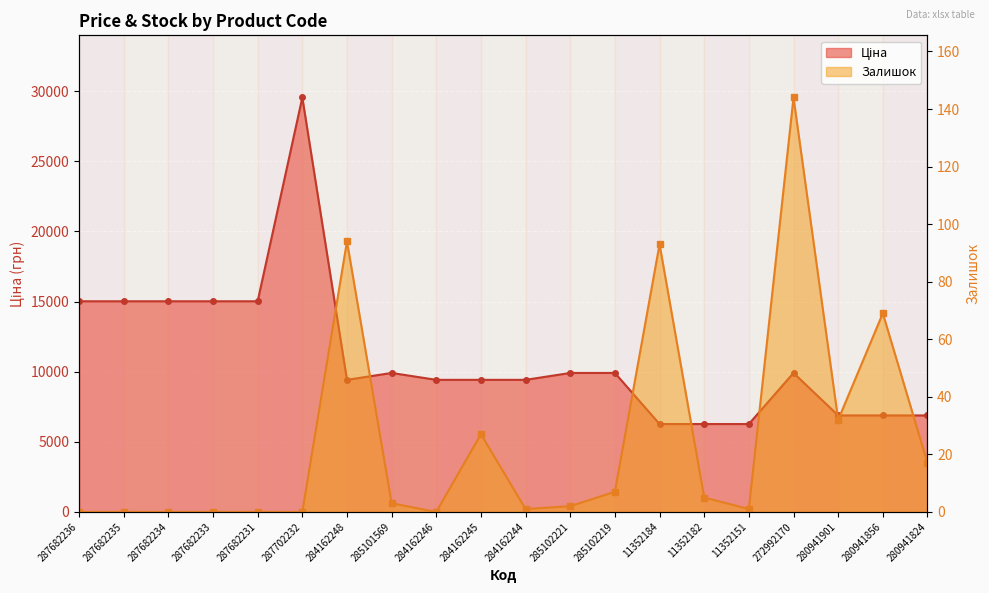

At which label is Ціна closest to 17907?

287682236